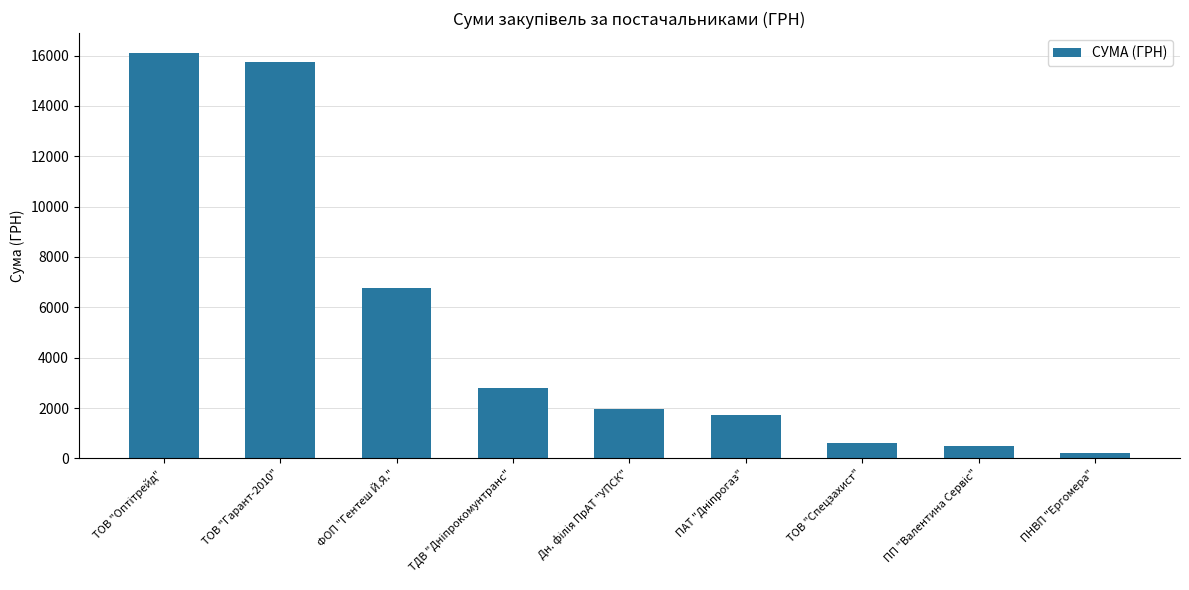

The value at ТОВ "Гарант-2010" is 26881.9. True or false?

False